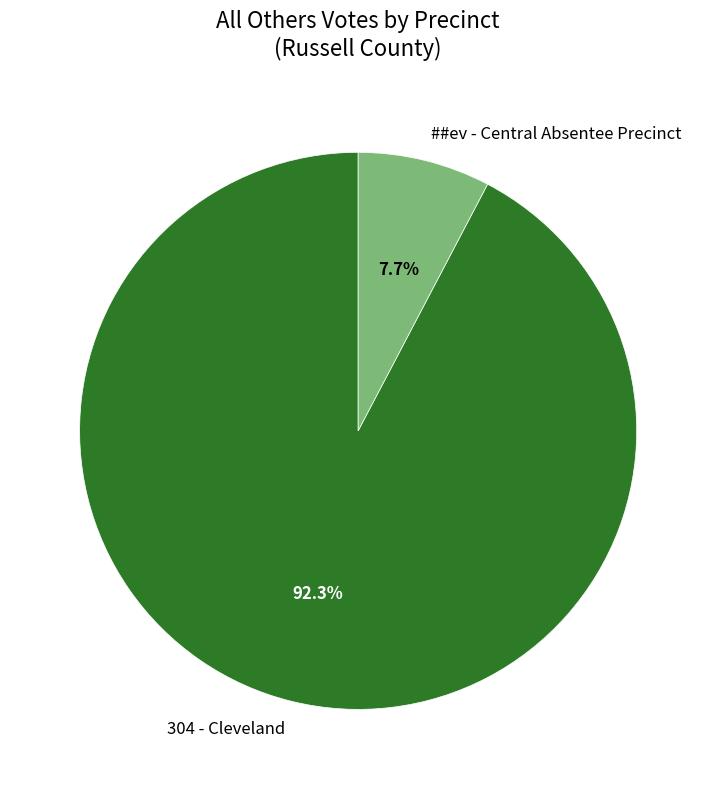

Count the number of slices in the pie.

2